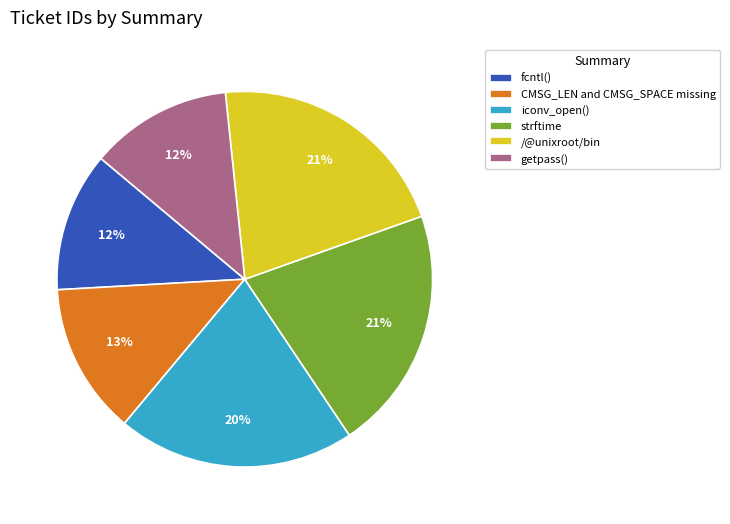

Is strftime the majority of the pie?

No